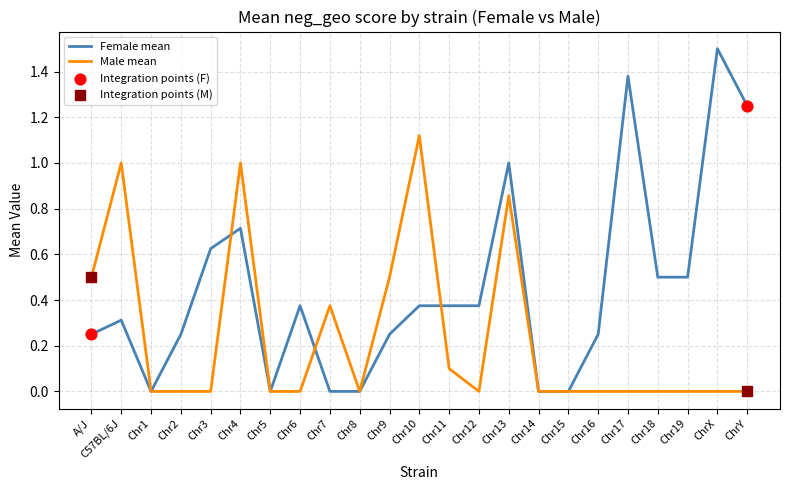

Which series has the largest total across all categories?

Female mean